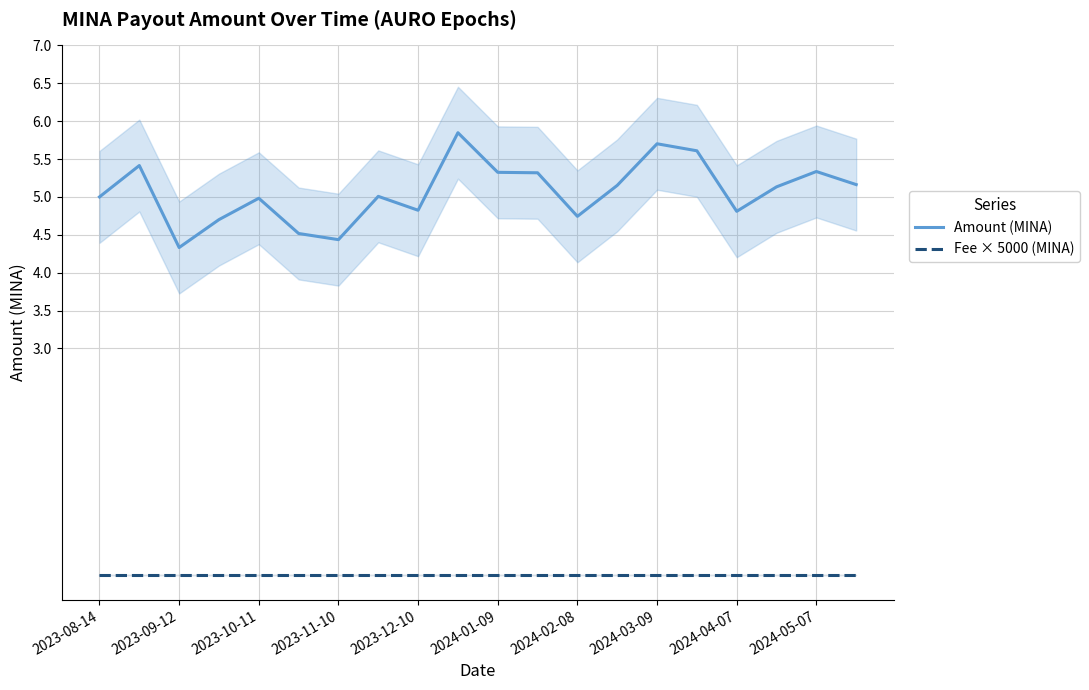

True or false: Amount (MINA) and Fee × 5000 (MINA) cross at least once.

False